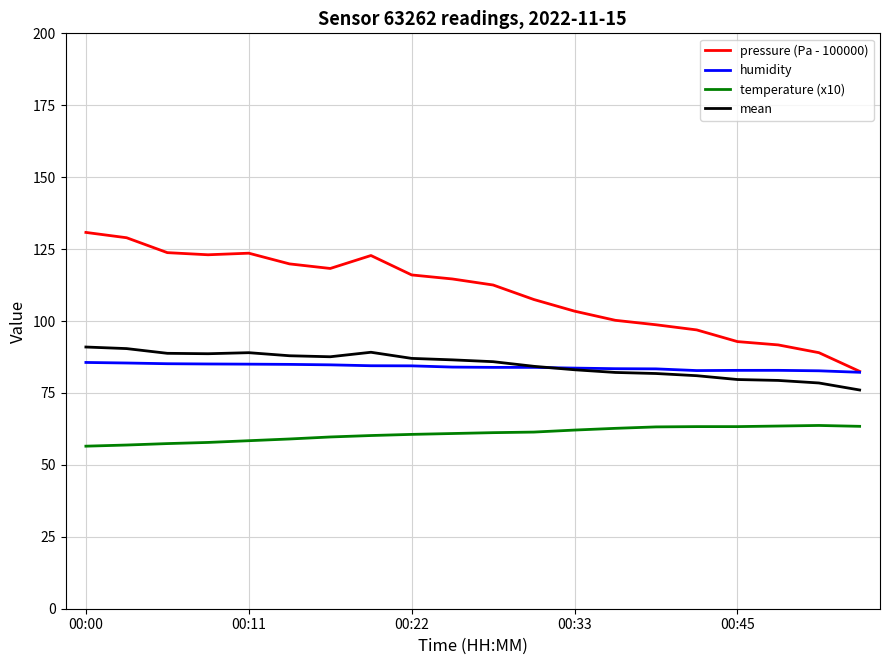

Rank the series by their maximum value, from lowest to highest.

temperature (x10), humidity, mean, pressure (Pa - 100000)